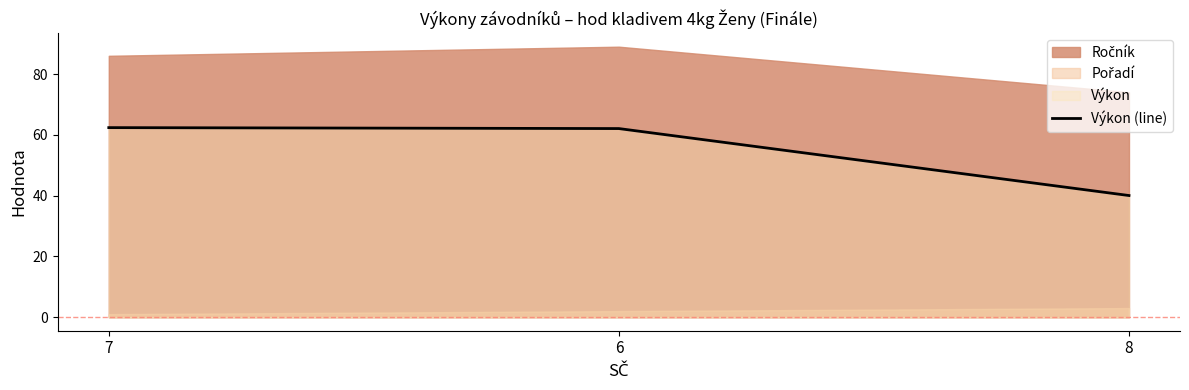

What is the minimum value for Výkon (line)?

40.0